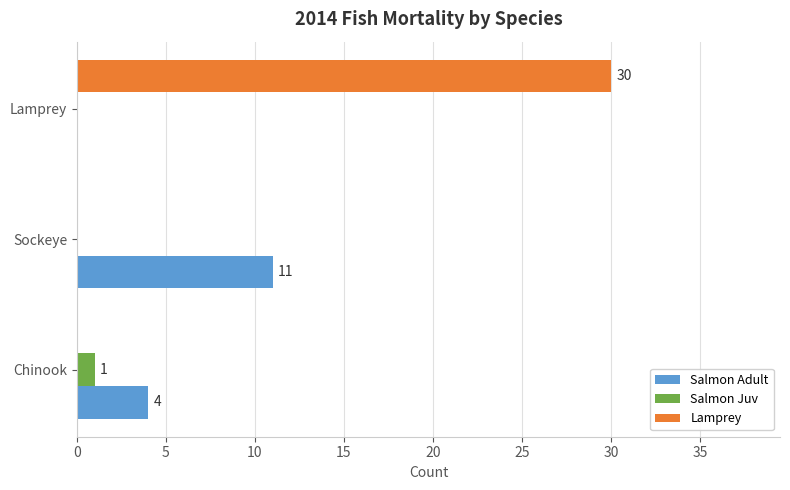

How many values in Salmon Adult are above zero?

2